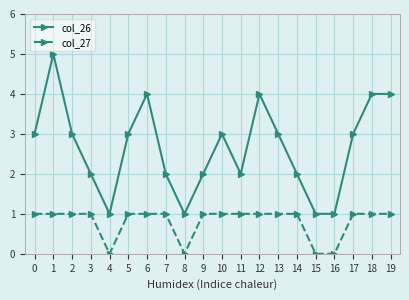

Where is the first local minimum for col_26?

4